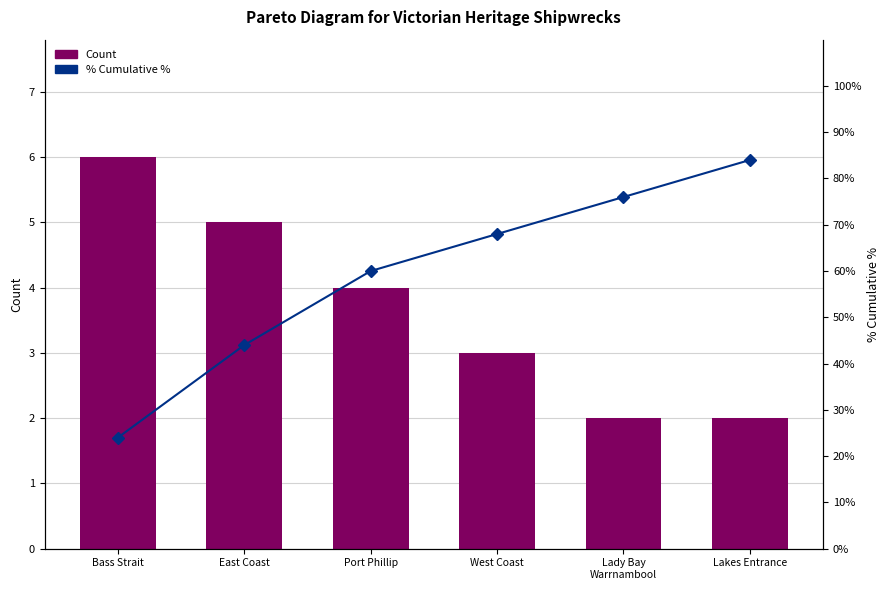

The value of % Cumulative % at East Coast is 64. True or false?

False